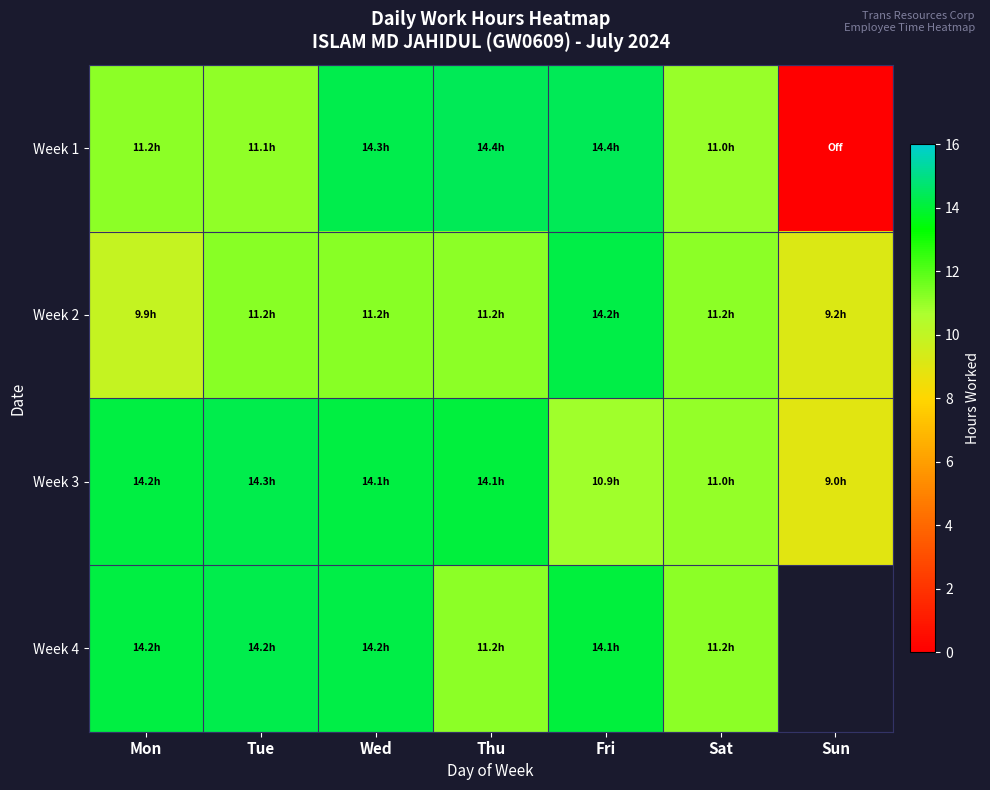

Between Fri and Mon, which is larger?

Fri